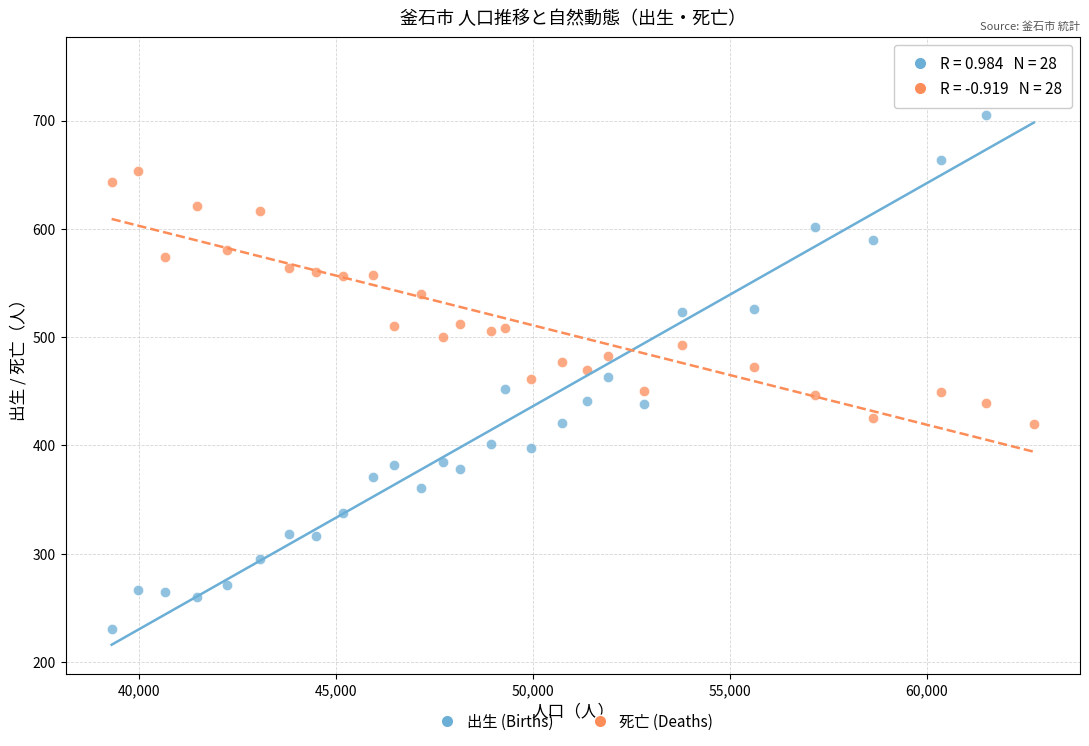

Which series has the widest spread of Y values?

出生 (Births)